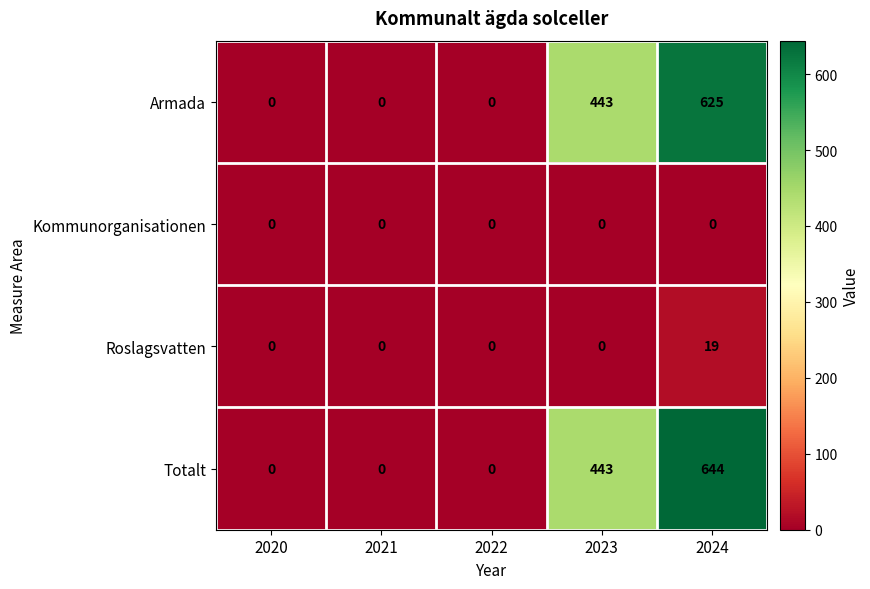

What is the maximum value shown in the chart?

644